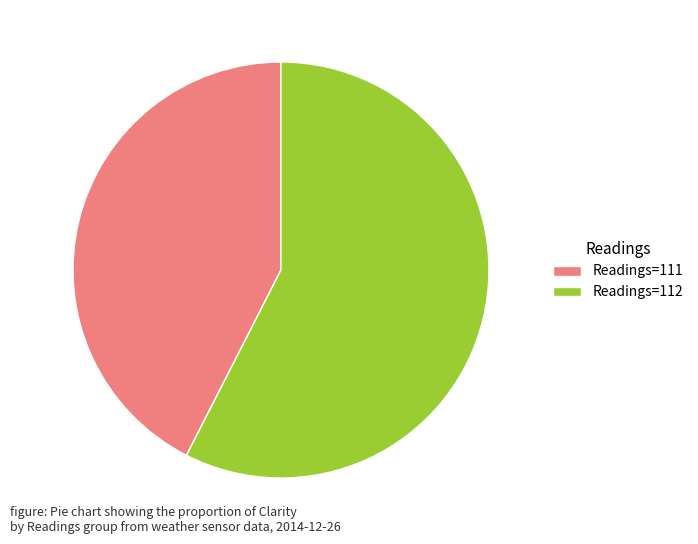

Which has a higher value, Readings=112 or Readings=111?

Readings=112